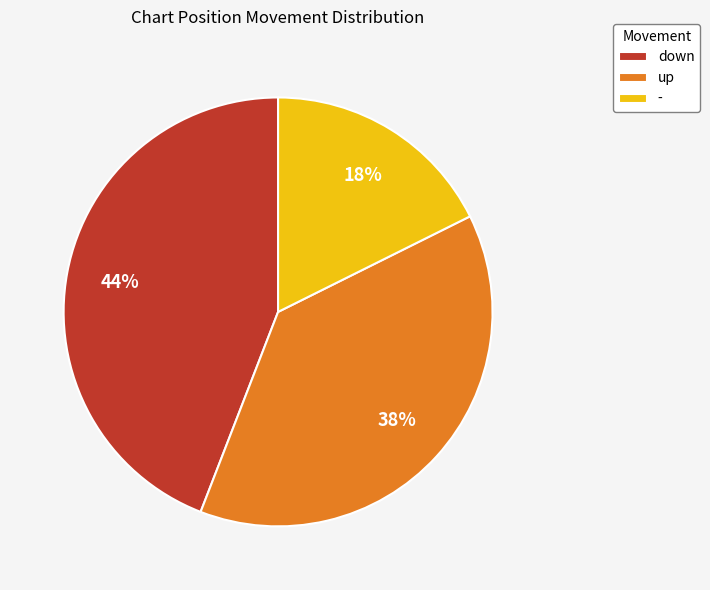

How many slices are in this pie chart?

3